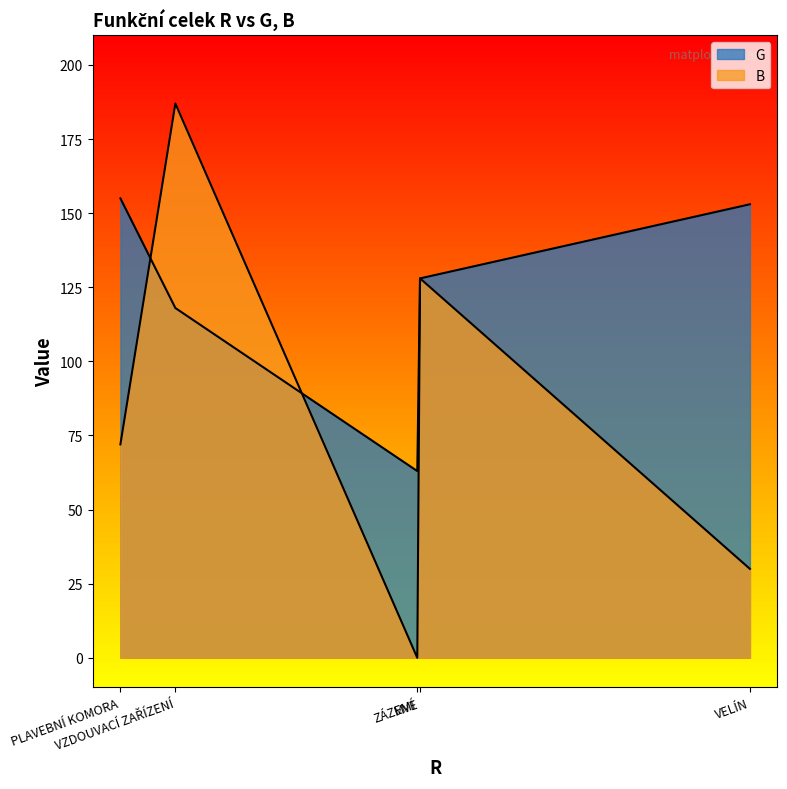

Is the value of B at ZÁZEMÍ greater than the value of G at VZDOUVACÍ ZAŘÍZENÍ?

No